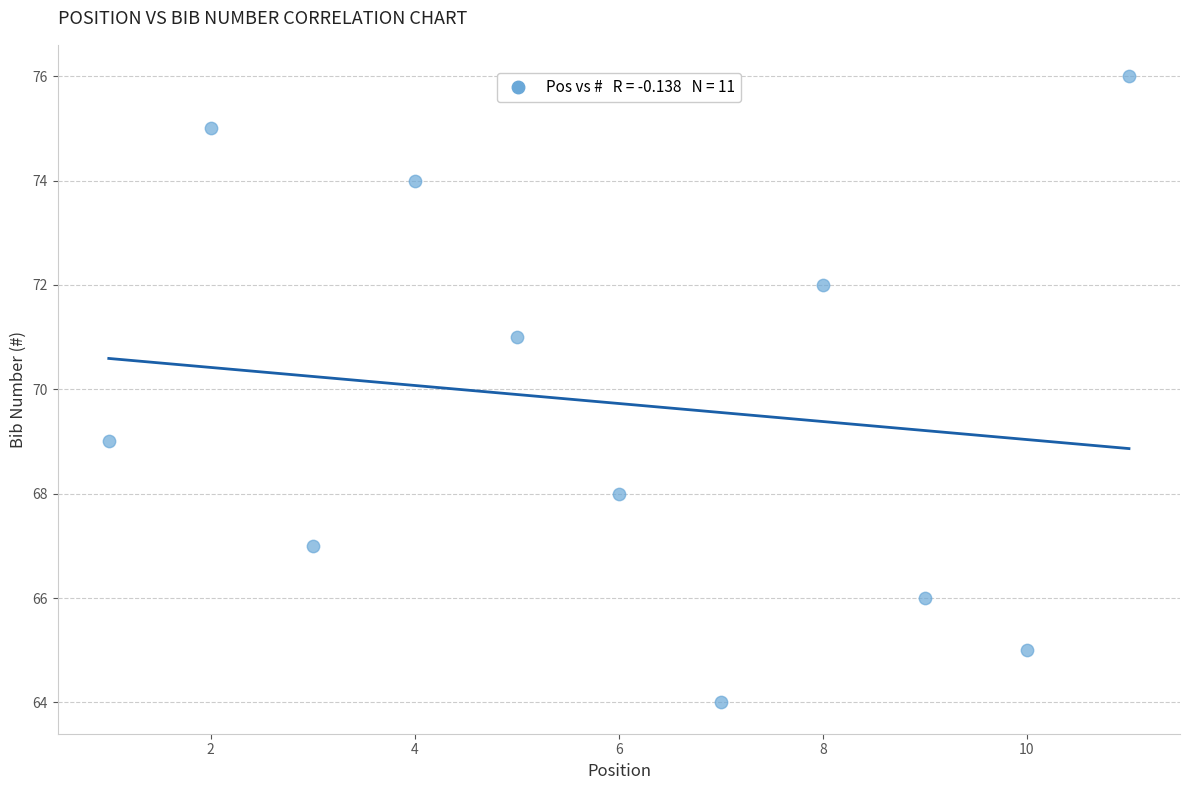

What is the range of Y values (max minus min)?

12